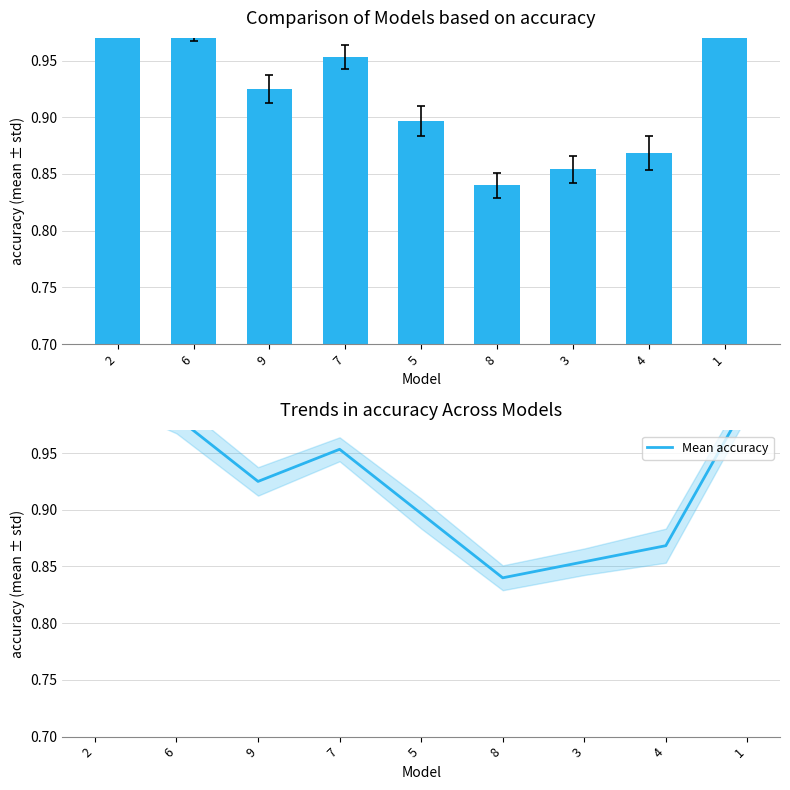

Does the chart contain stacked bars?

No